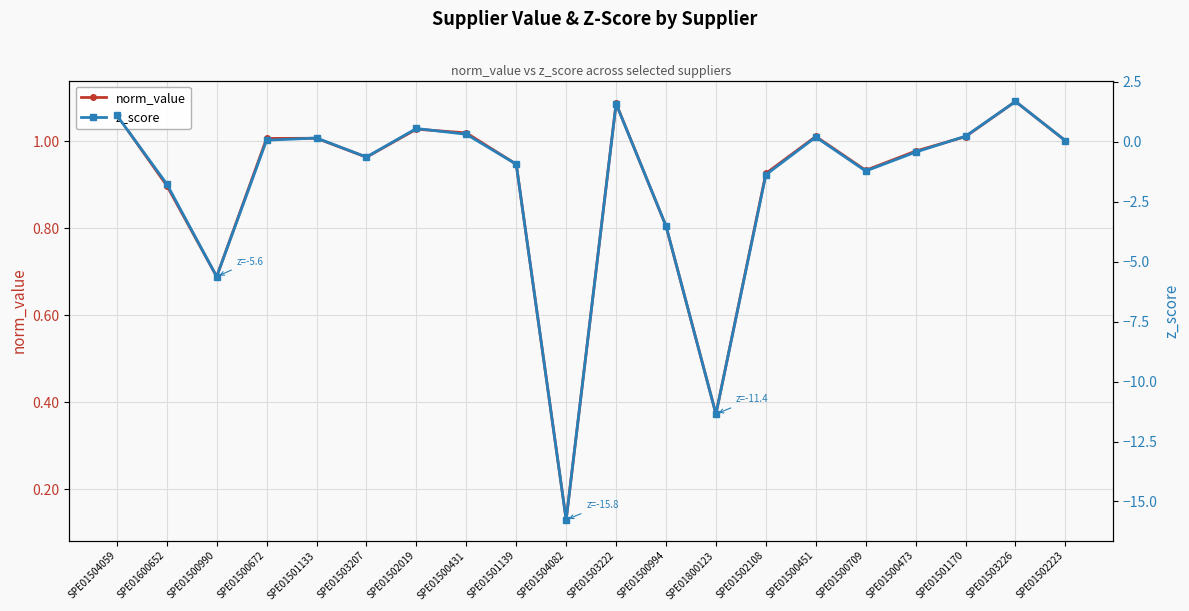

What is the minimum value for norm_value?

0.1